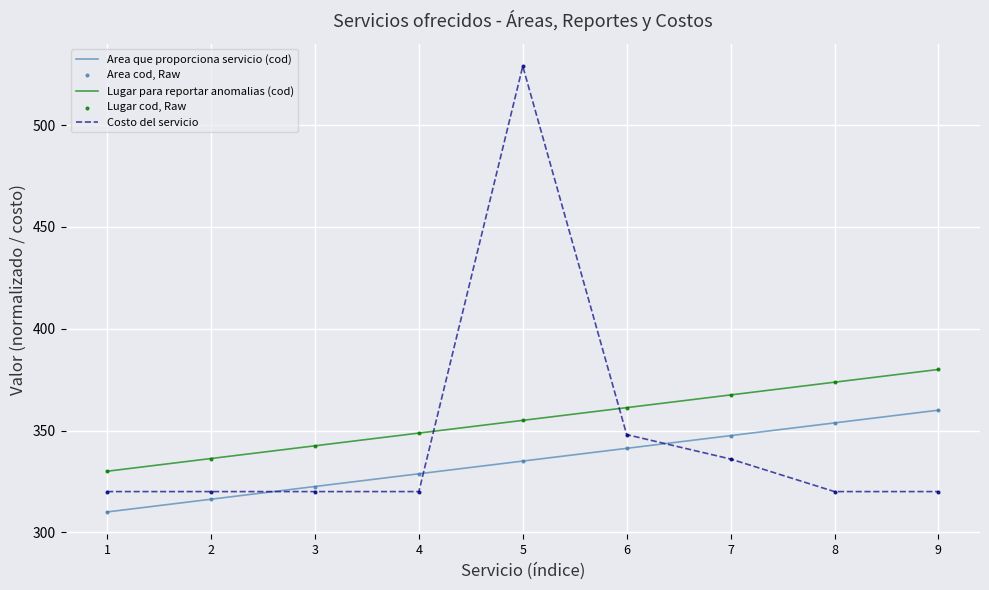

Which series has the largest total across all categories?

Lugar para reportar anomalias (cod)